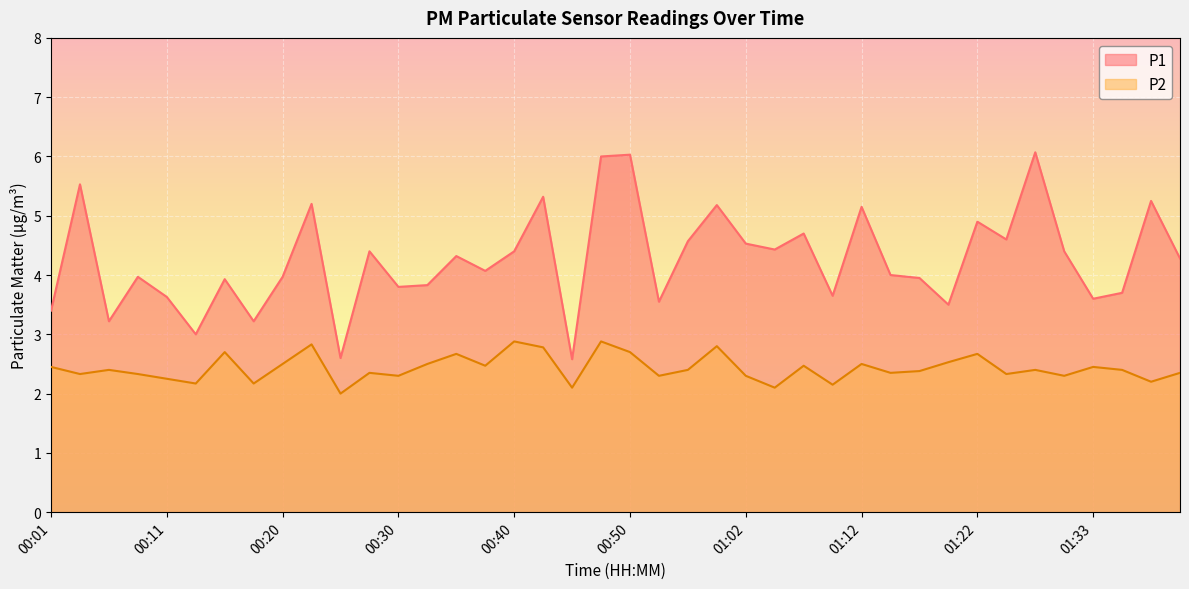

What is the minimum value shown in the chart?

2.0